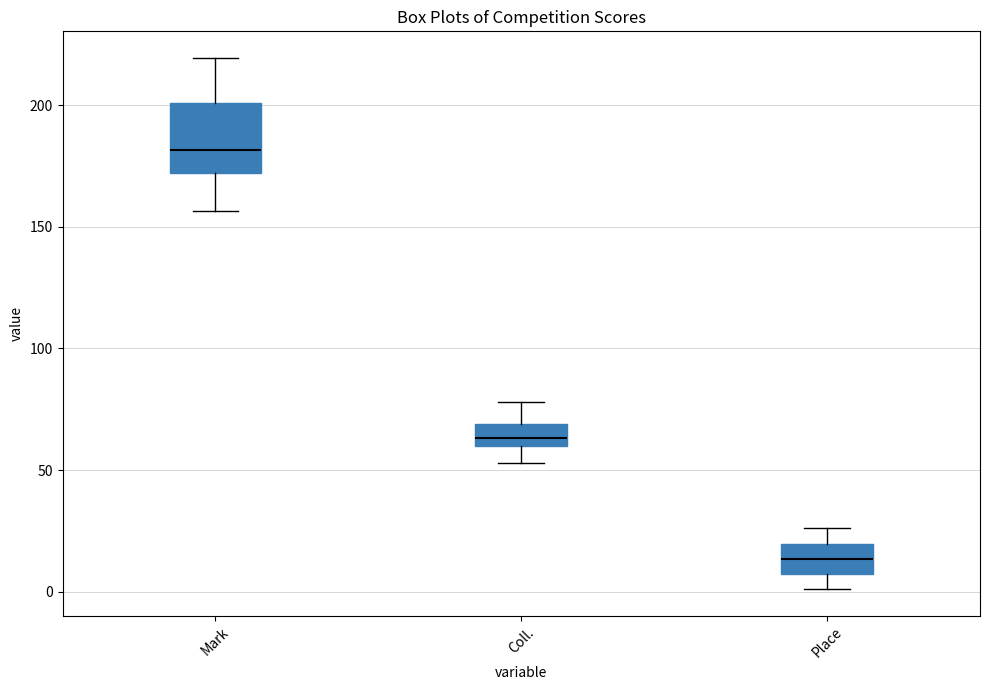

Which box's median line is the highest?

Mark